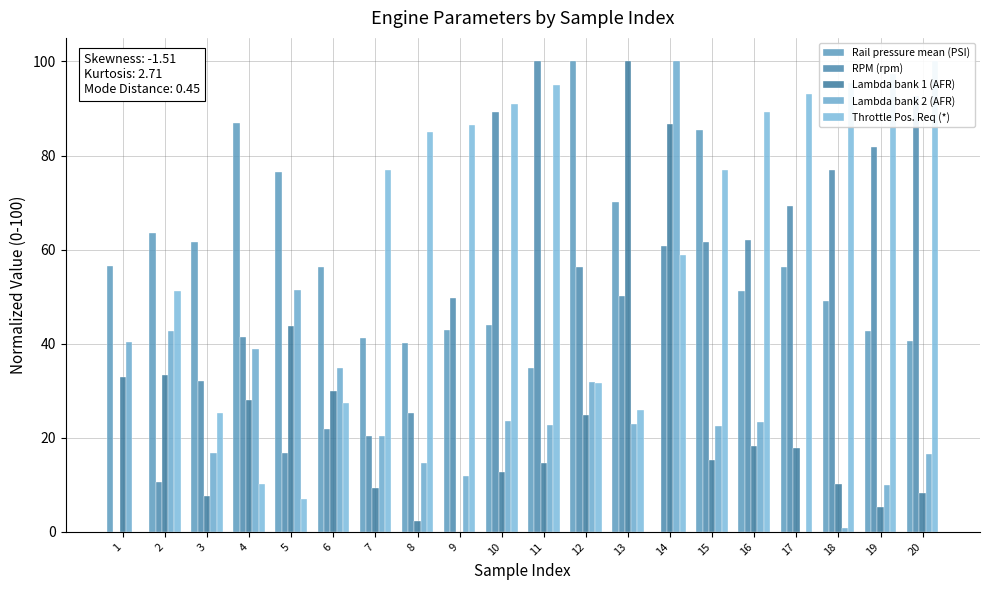

Rank the series by their maximum value, from highest to lowest.

Rail pressure mean (PSI), RPM (rpm), Lambda bank 1 (AFR), Lambda bank 2 (AFR), Throttle Pos. Req (*)